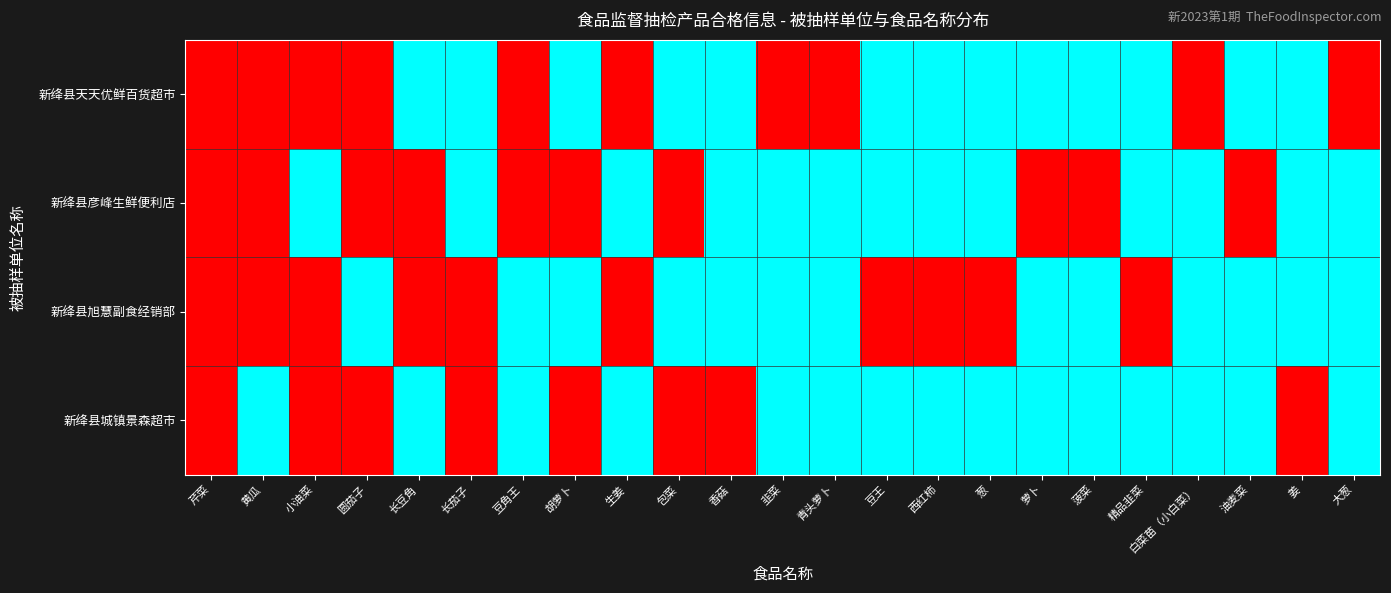

How many data points does each series have?

23